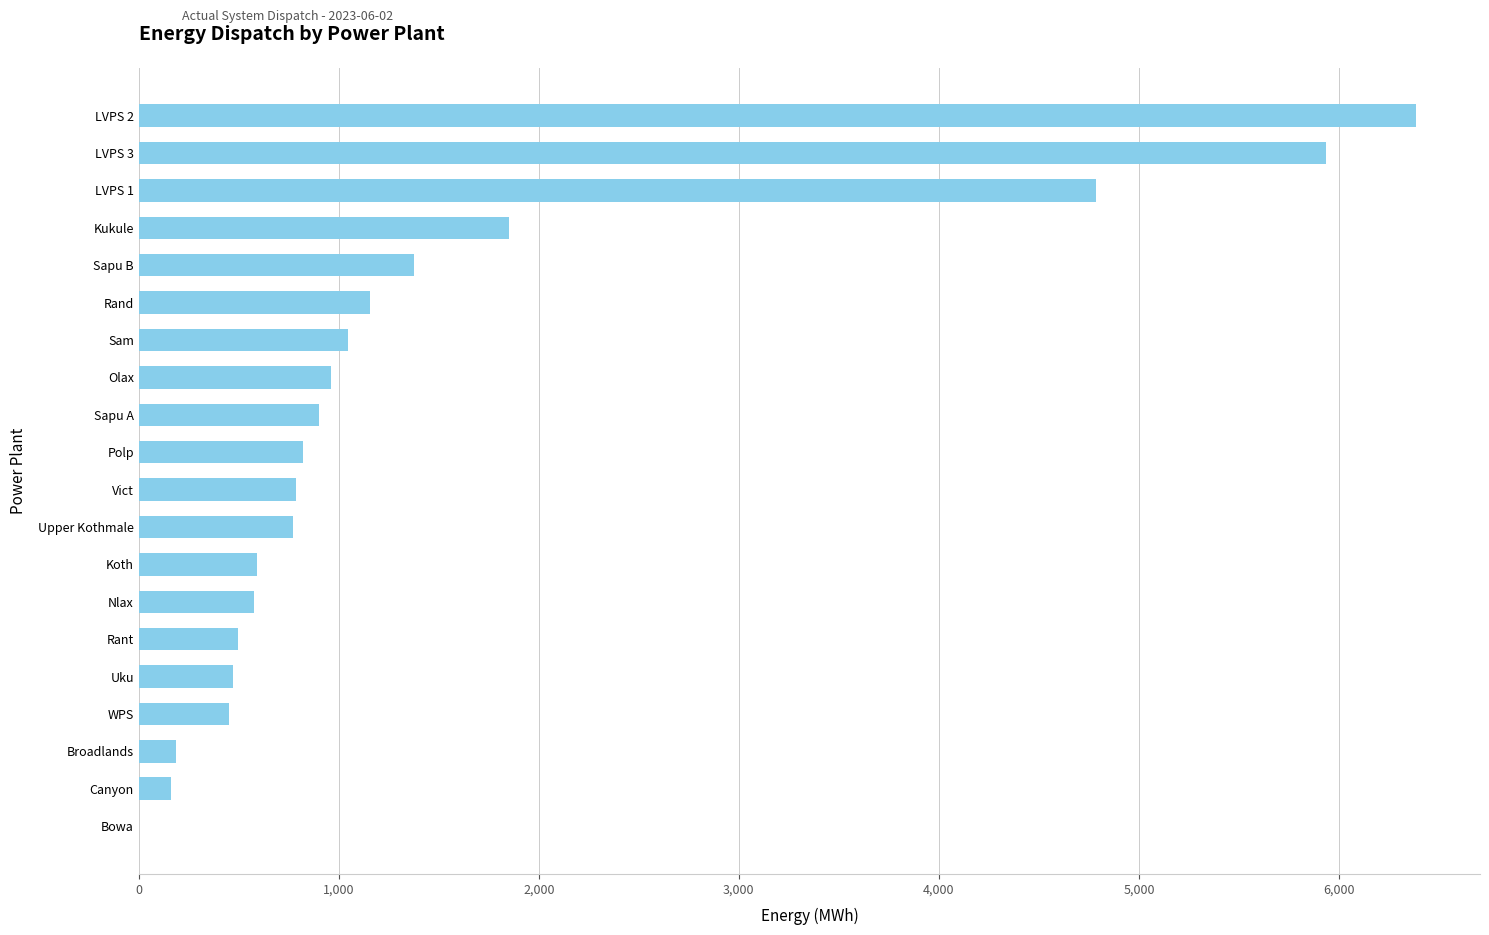

Is it true that the value at WPS is 453.0?

True